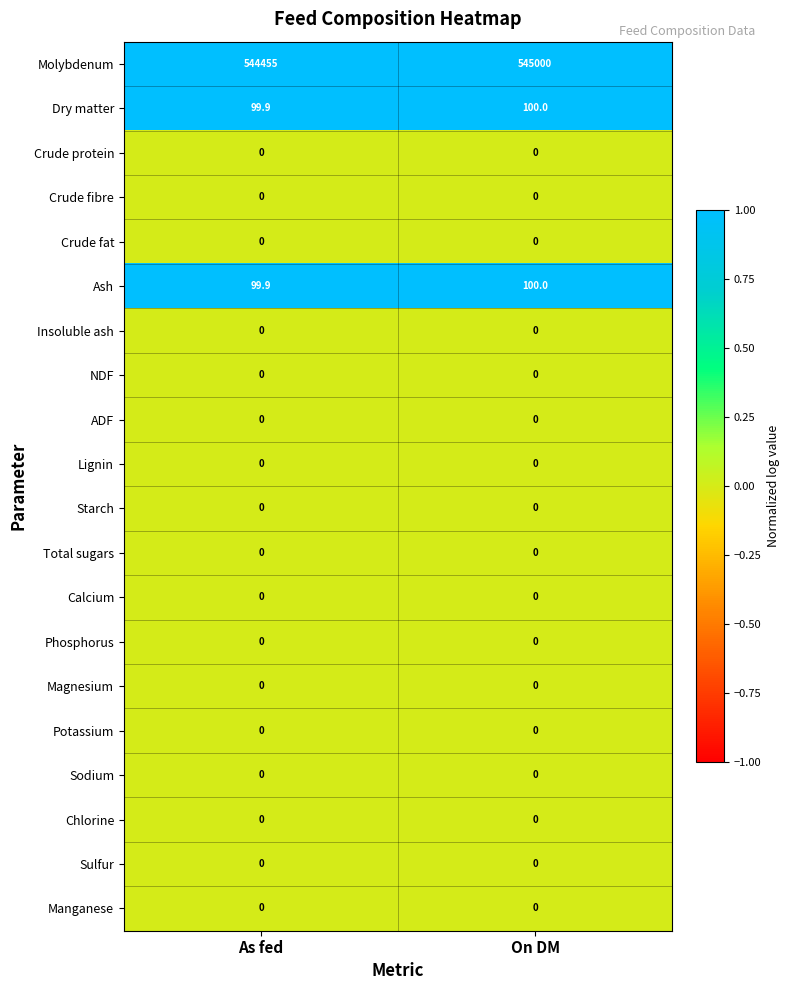

List the labels in order of Ash value, smallest first.

As fed, On DM